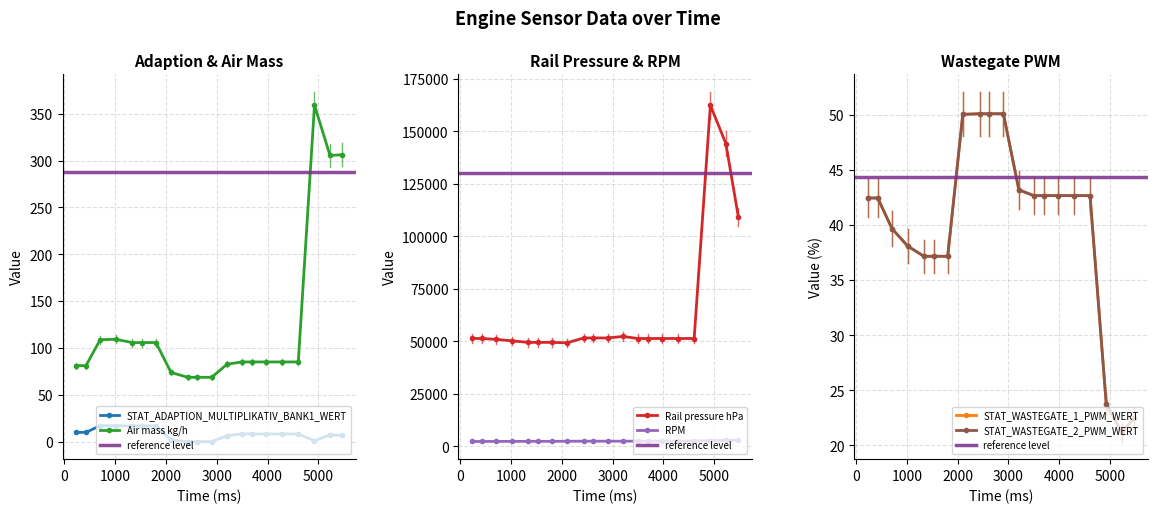

What is the highest value of the Rail pressure hPa series?

162322.0